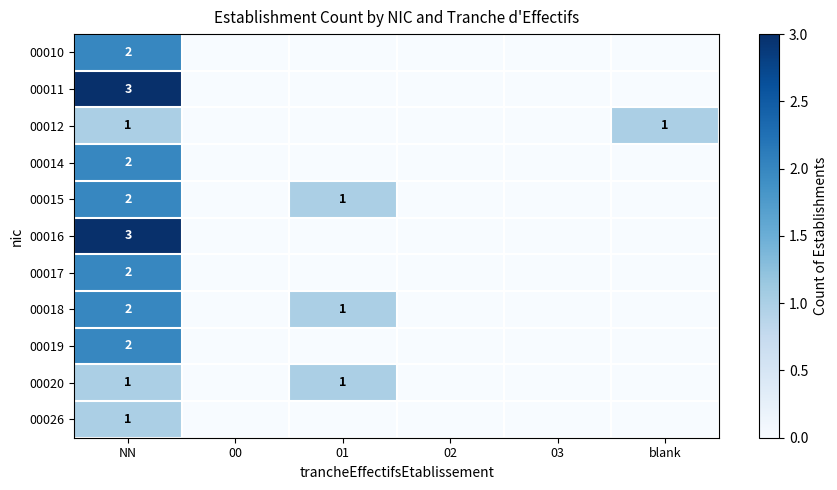

Is it true that 00020 equals 0 at 01?

False